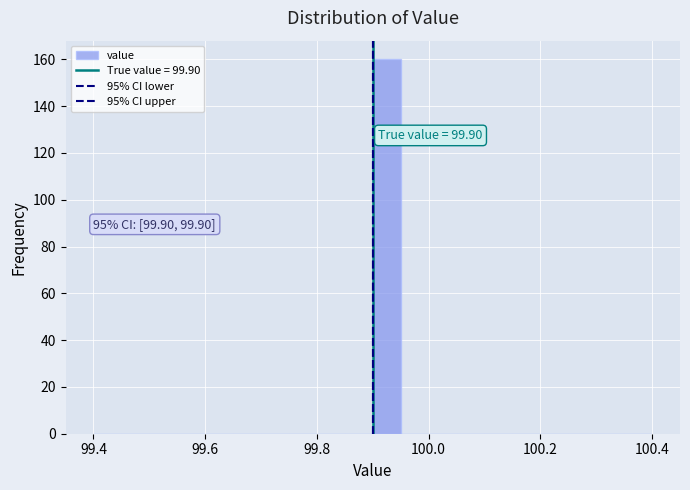

Around what value on the x-axis is the tallest bar? Give the approximate position of its centre, as read against the axis.

99.92